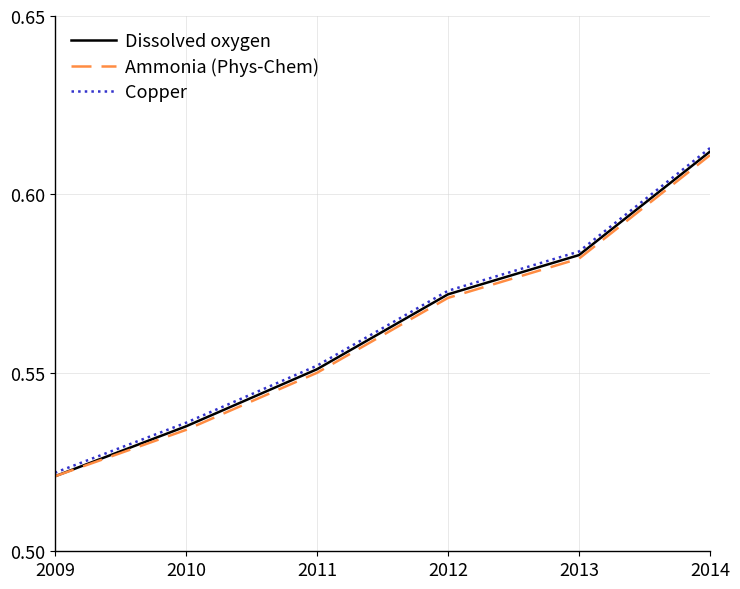

What is the total value across all series at 2010?

1.6